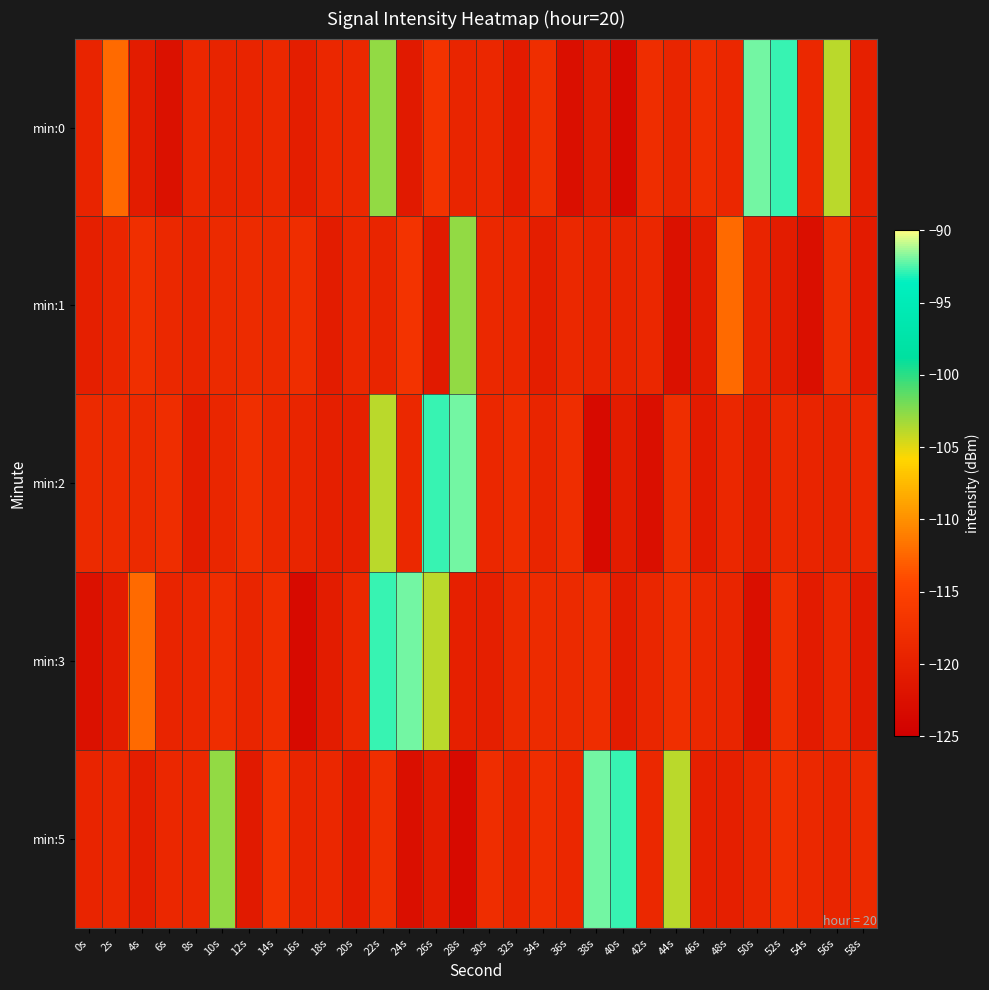

Which series has the largest range (max minus min)?

min:0